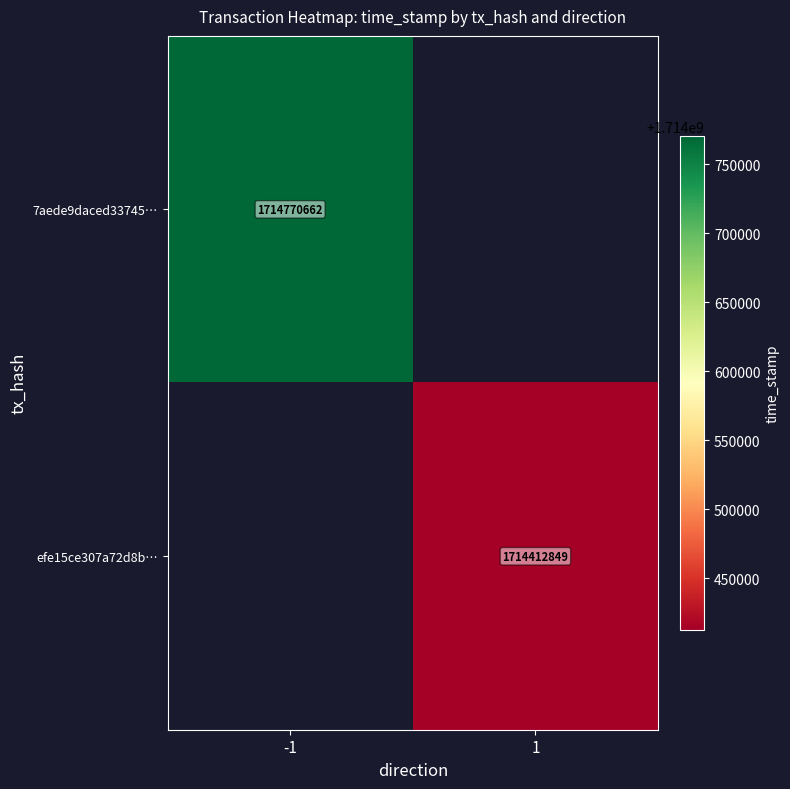

Is it true that 7aede9daced33745… equals 924915682 at -1?

False